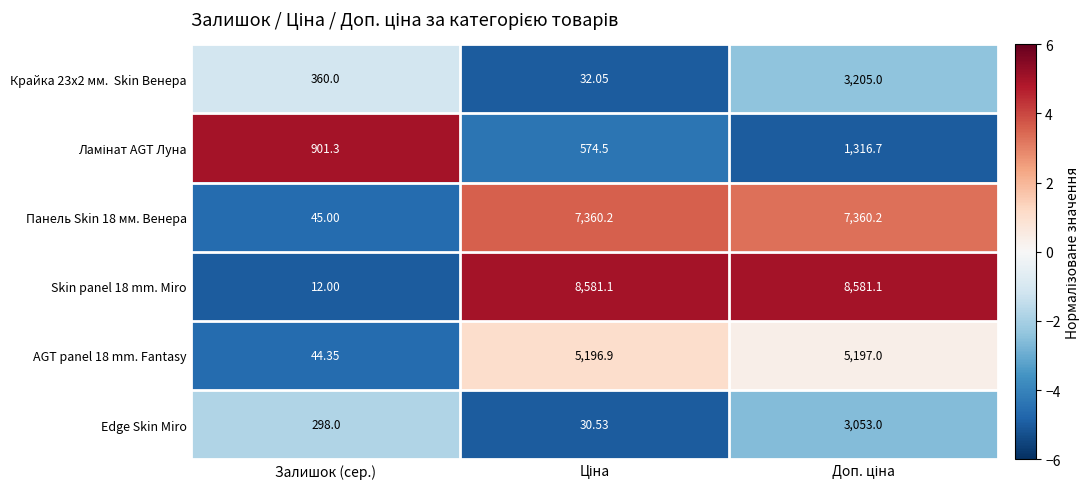

Which category has the lowest value in the Skin panel 18 mm. Miro series?

Залишок (сер.)